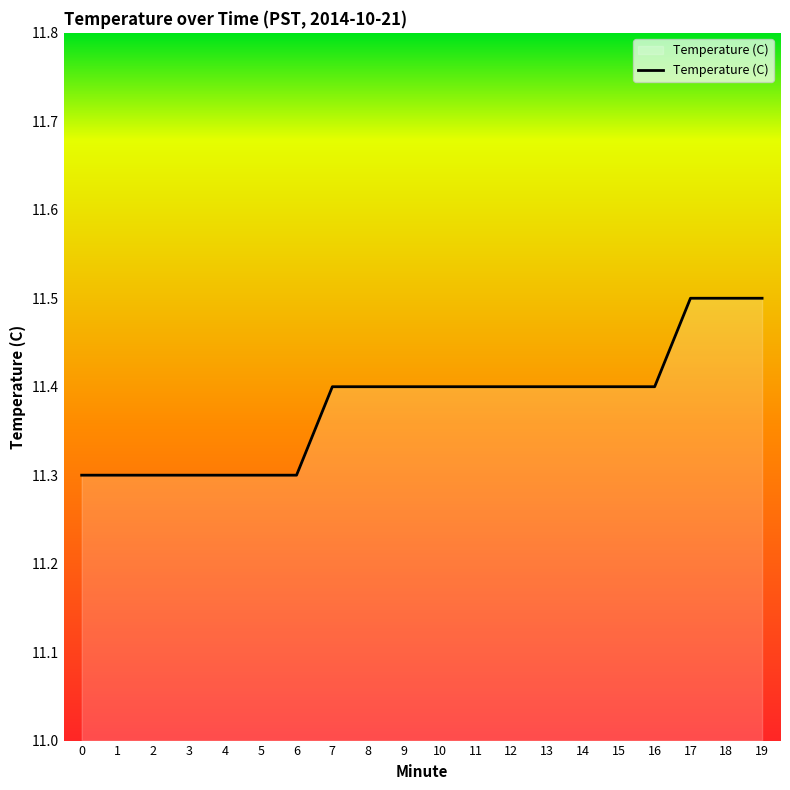

What is the change in value from 1 to 19?

+0.2